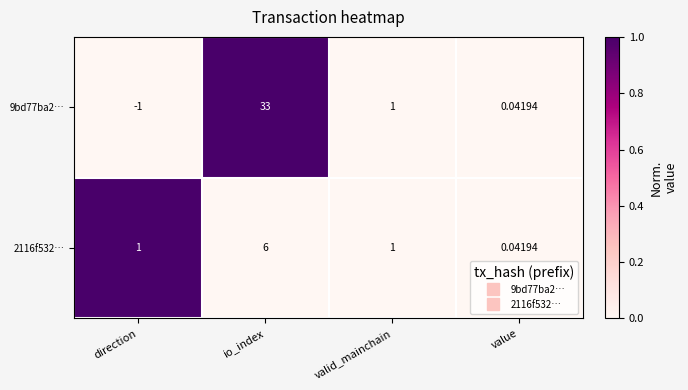

At which label does 2116f532… reach its peak?

io_index